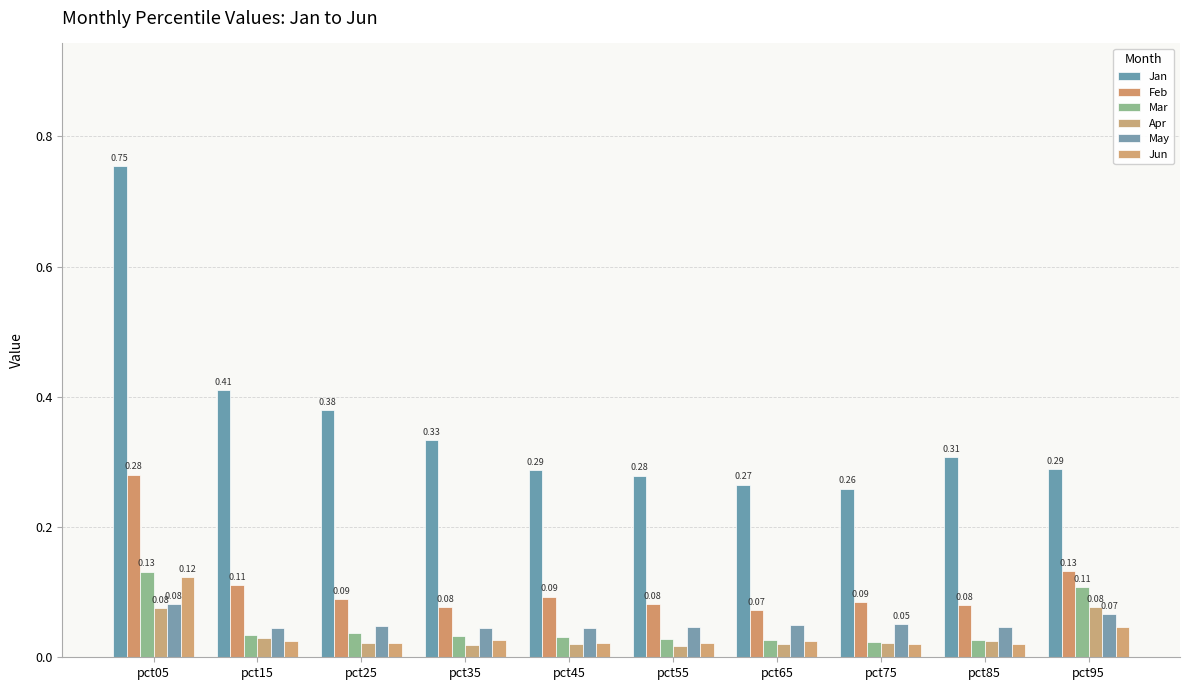

What is the greatest value displayed?

0.8